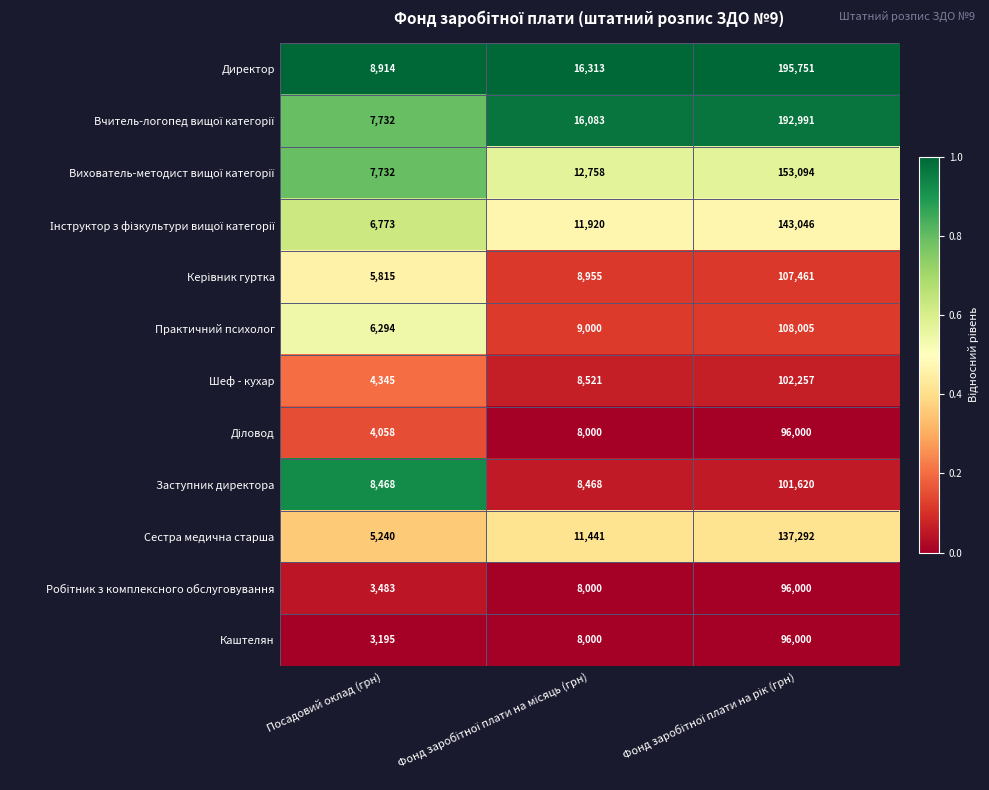

How many categories are shown in the chart?

3